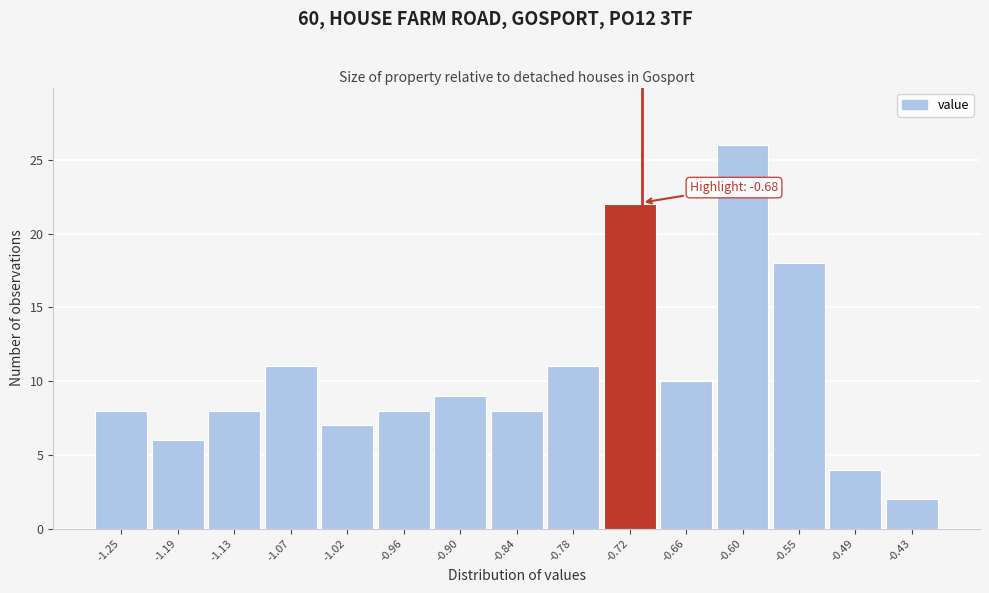

Reading left to right, extract all data points from this chart.

8	6	8	11	7	8	9	8	11	22	10	26	18	4	2